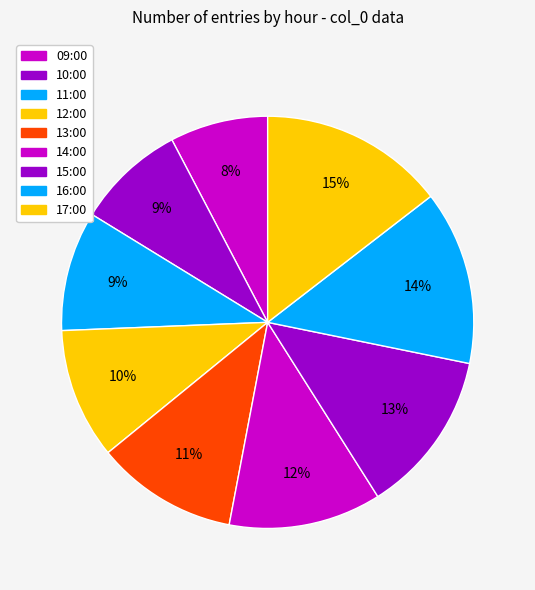

Which category has the smallest portion of the pie?

09:00